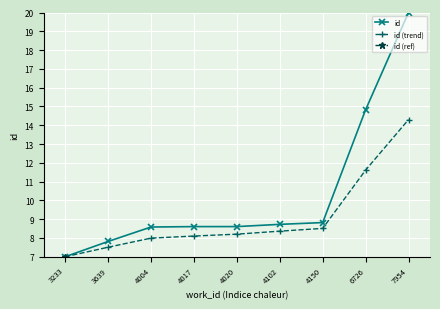

True or false: id (ref) and id cross at least once.

False